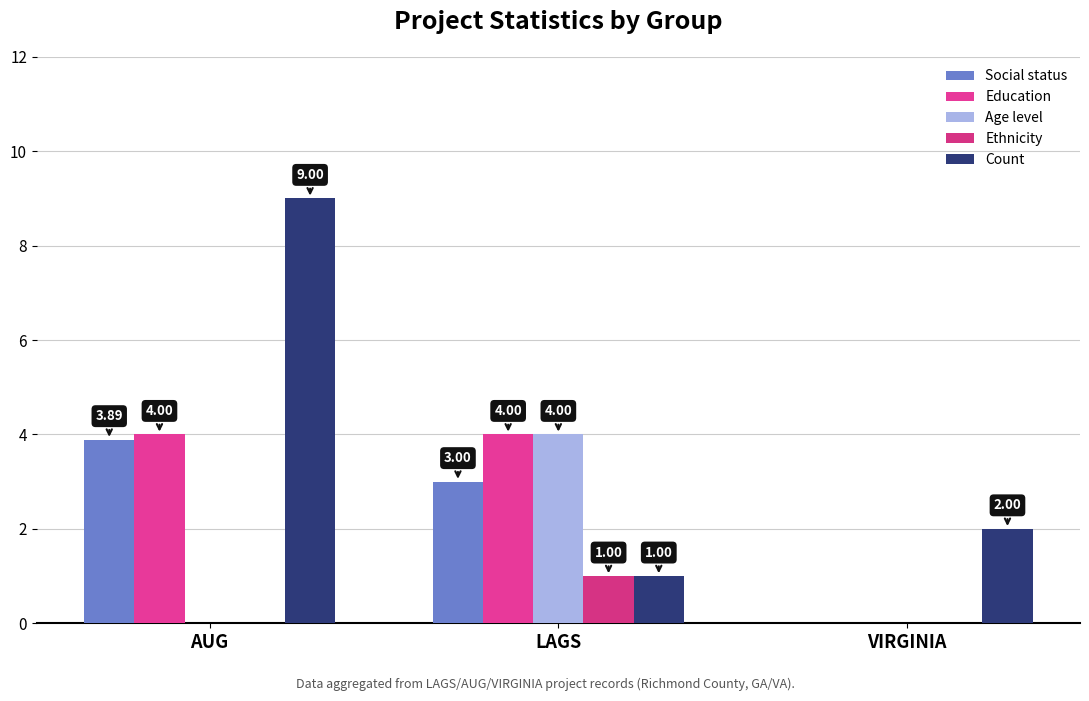

Which category has the lowest value across all series?

VIRGINIA